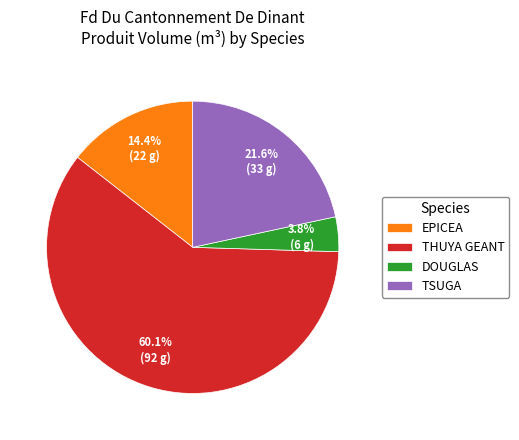

Which slice is the smallest?

DOUGLAS